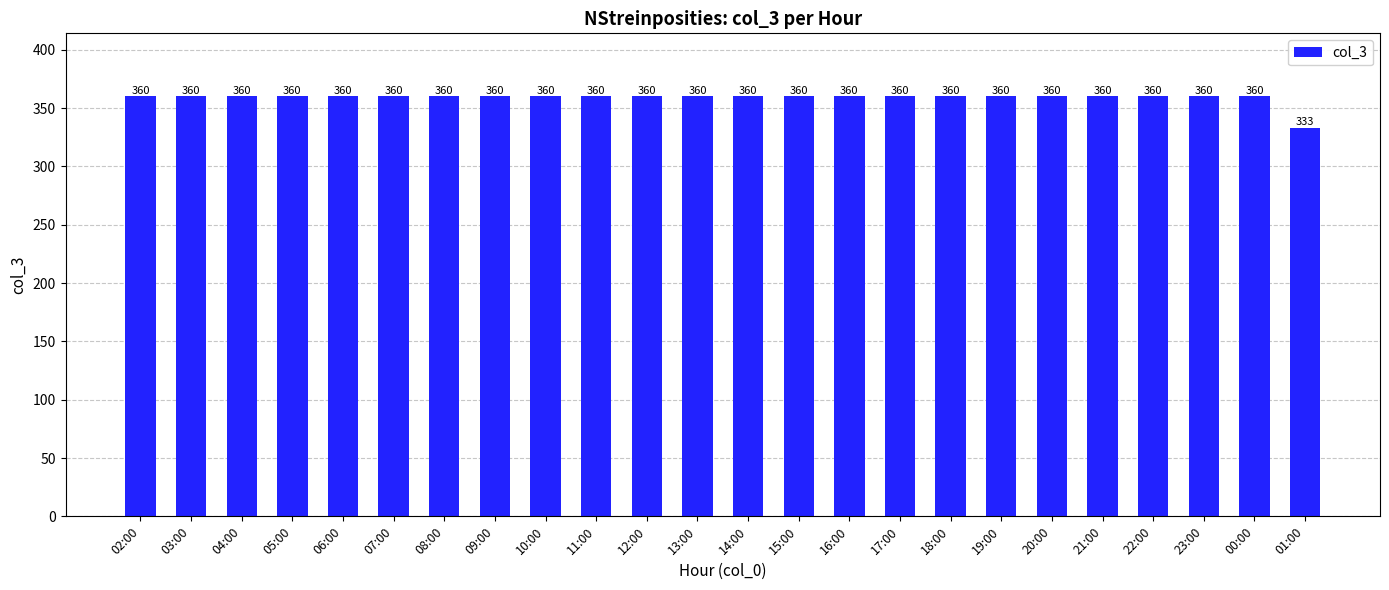

What is the greatest value displayed?

360